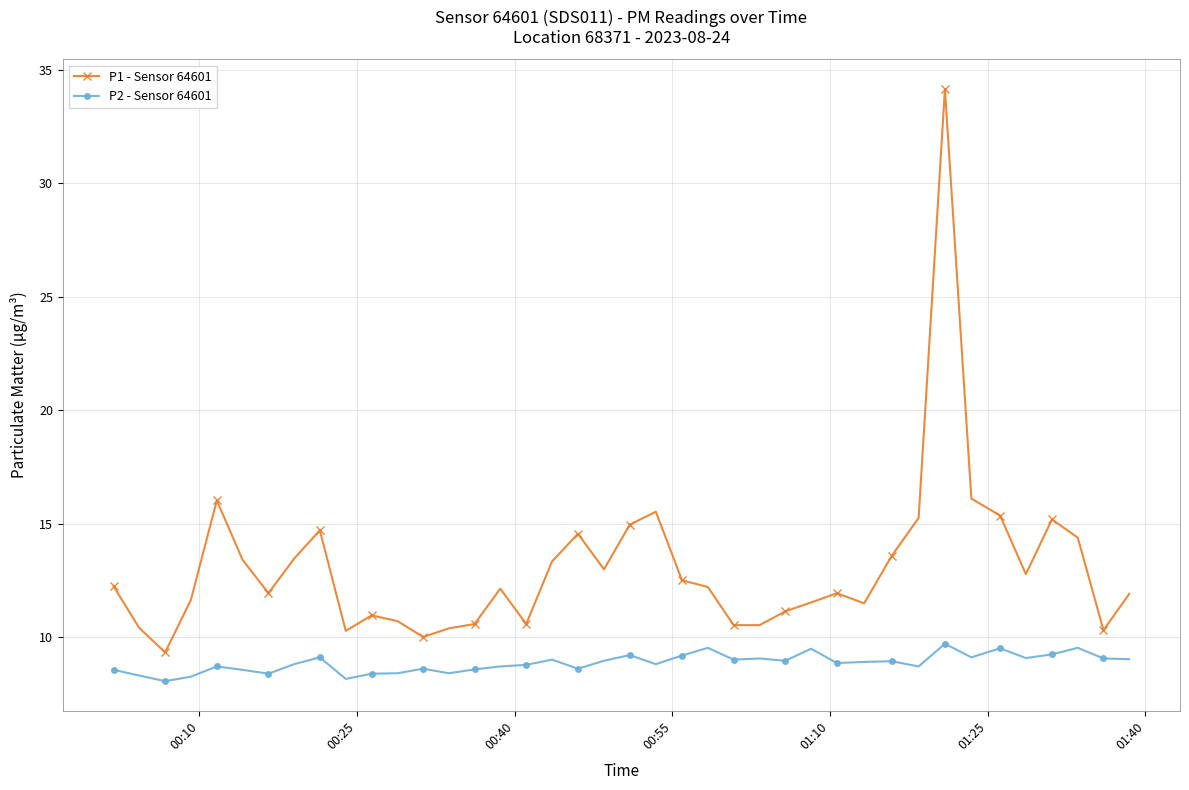

What is the difference between the second highest and second lowest values in the P2 - Sensor 64601 series?

1.4